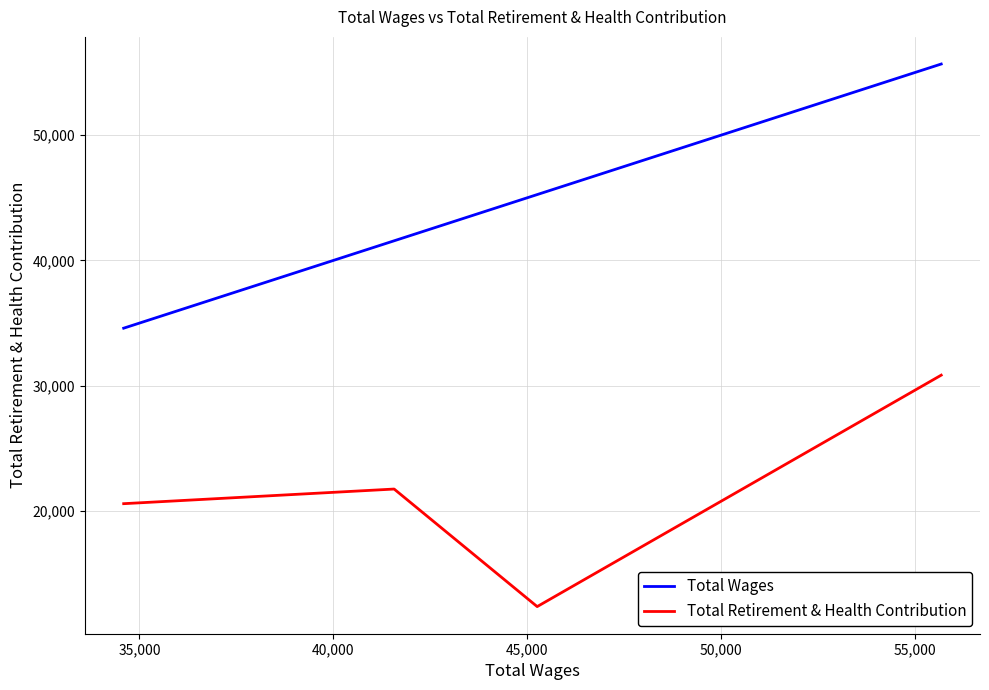

True or false: Total Retirement & Health Contribution and Total Wages intersect in this chart.

False